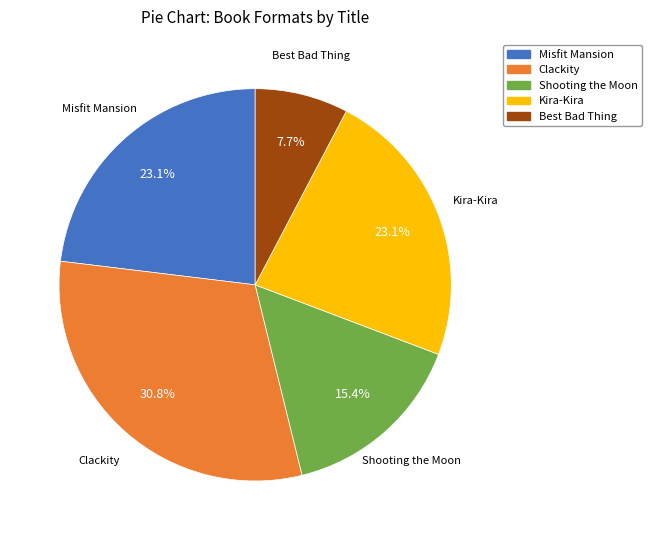

Which slice is the smallest?

Best Bad Thing